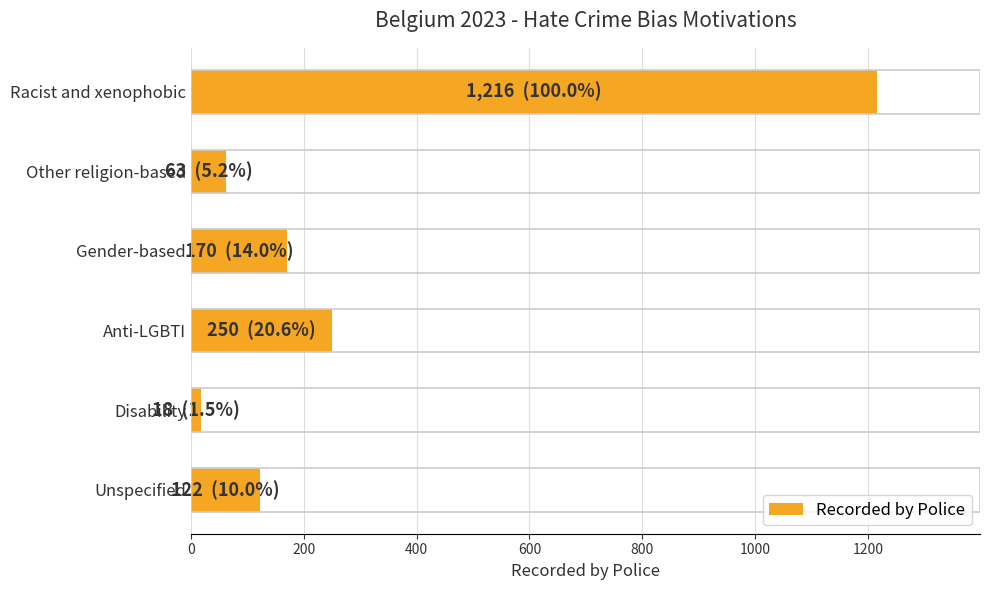

Reading top to bottom, list all the values displayed in this chart.

Racist and xenophobic=1216	Other religion-based=63	Gender-based=170	Anti-LGBTI=250	Disability=18	Unspecified=122